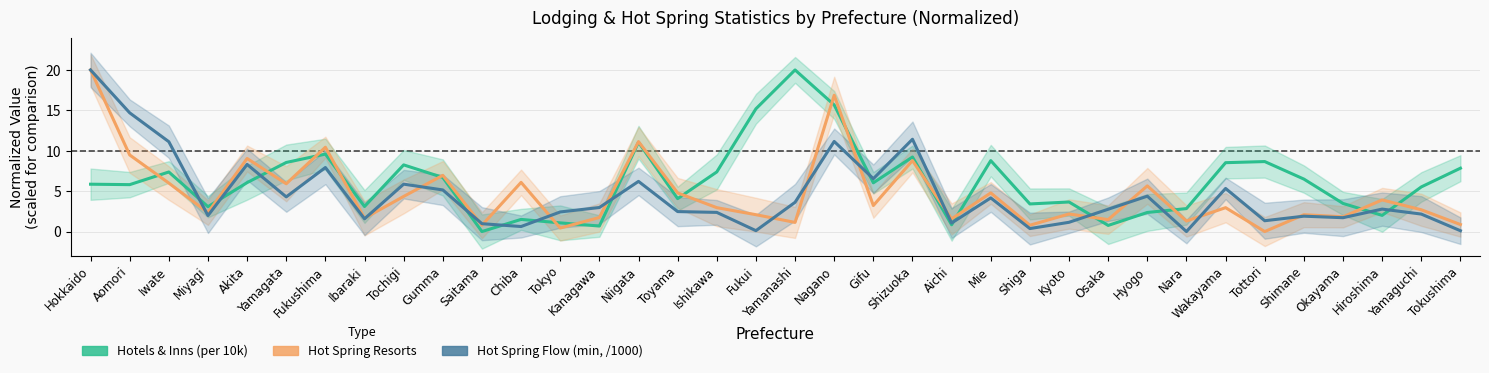

How many values in the Hotels & Inns (per 10k) series are below 6?

18